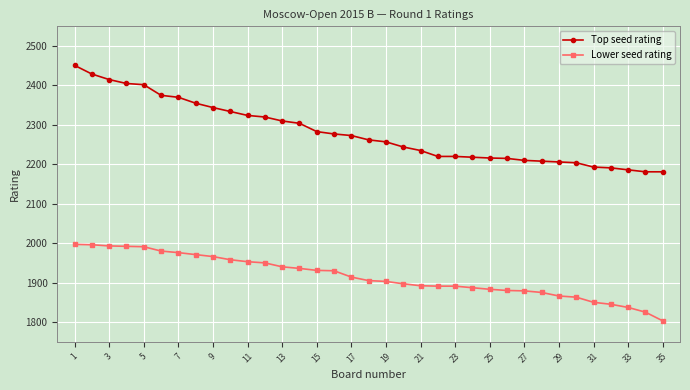

Rank the series by their average value, from lowest to highest.

Lower seed rating, Top seed rating